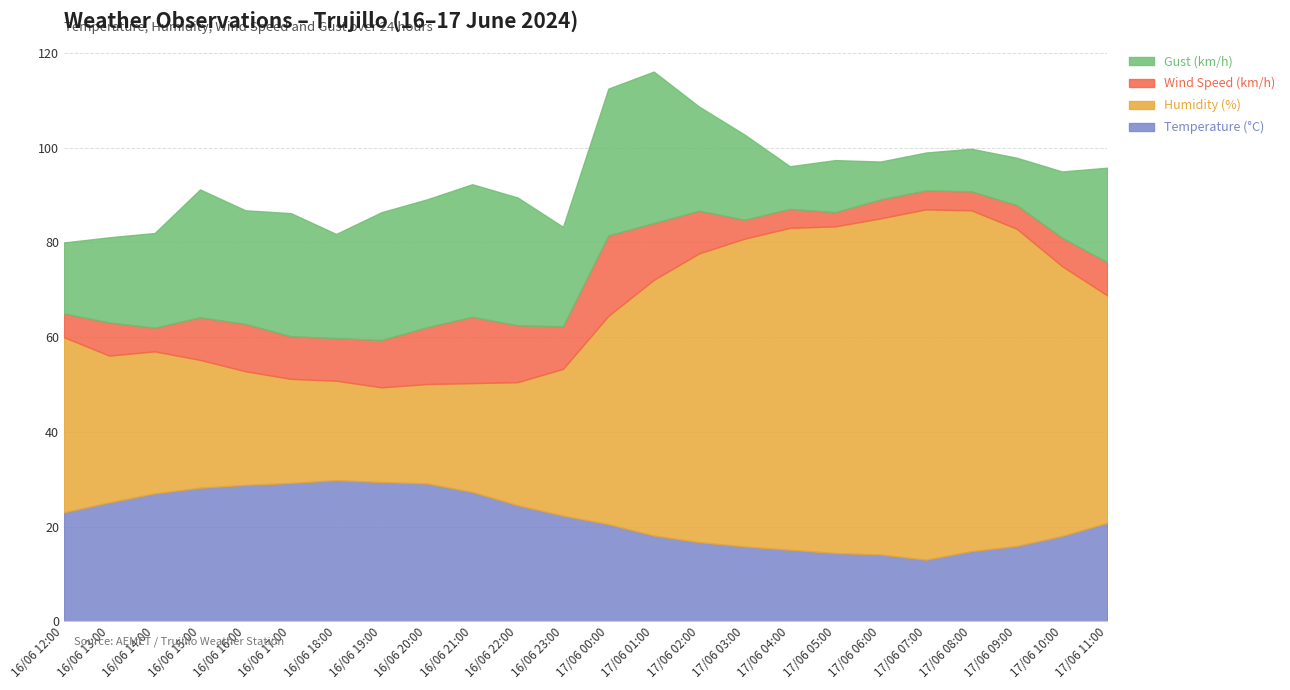

Which series changed the most between 16/06 21:00 and 17/06 08:00?

Humidity (%)